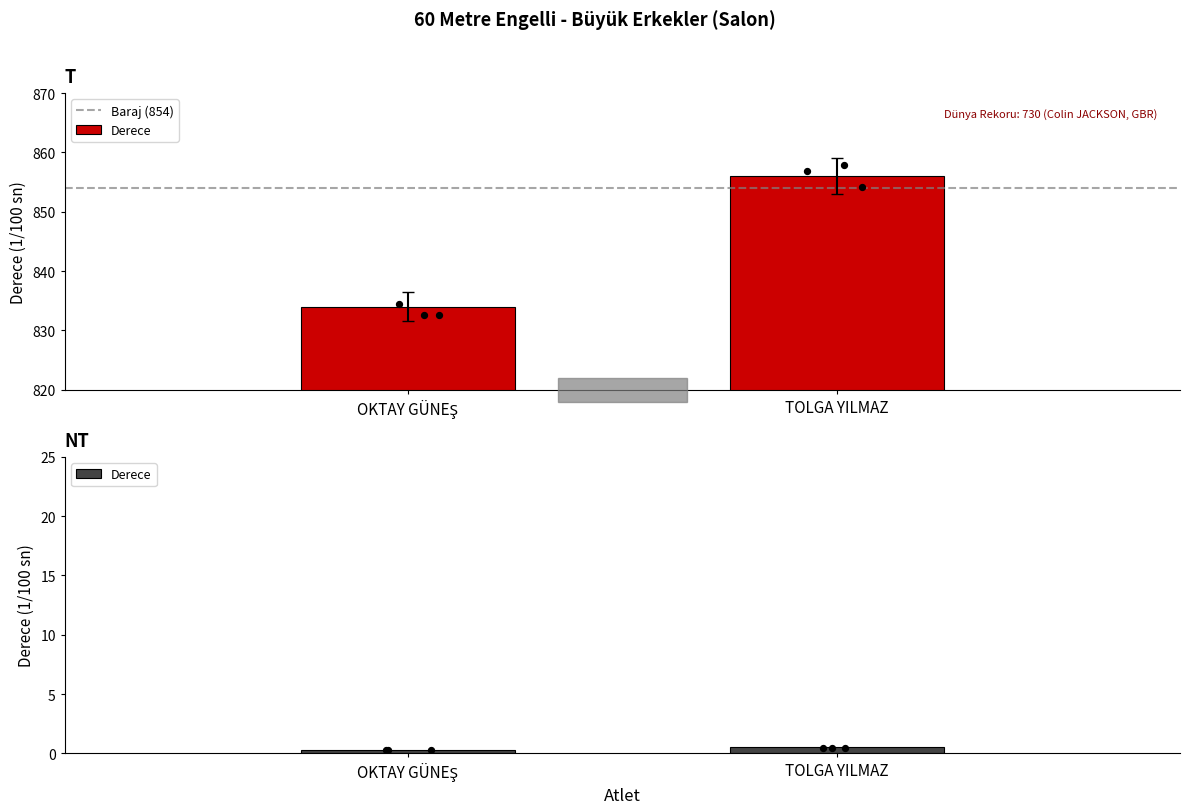

What are all the series names shown in the legend?

Baraj (854), Derece